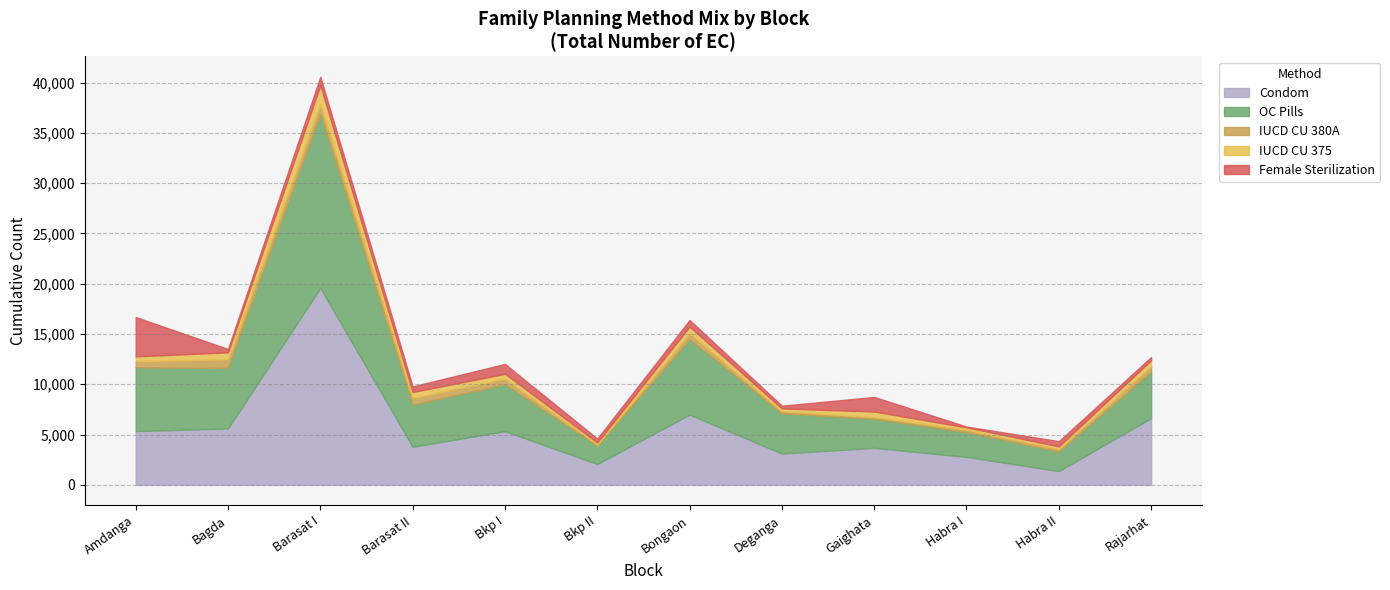

At how many categories does at least one series exceed 2708?

10